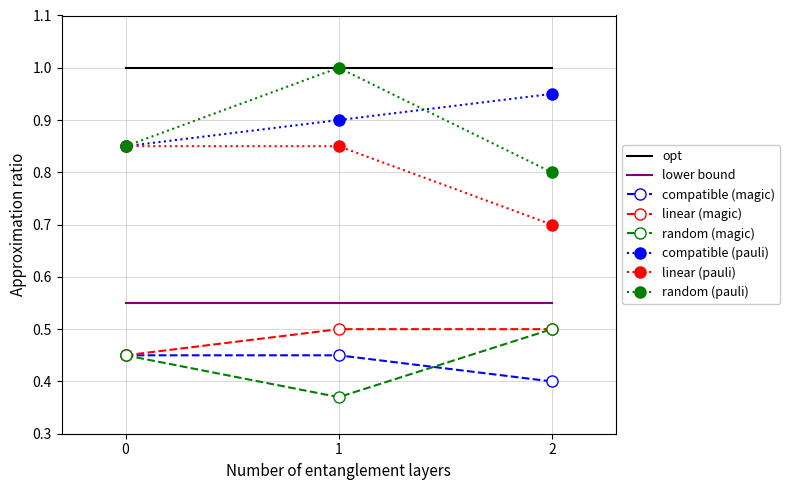

What is the total value across all series at 0?

5.5